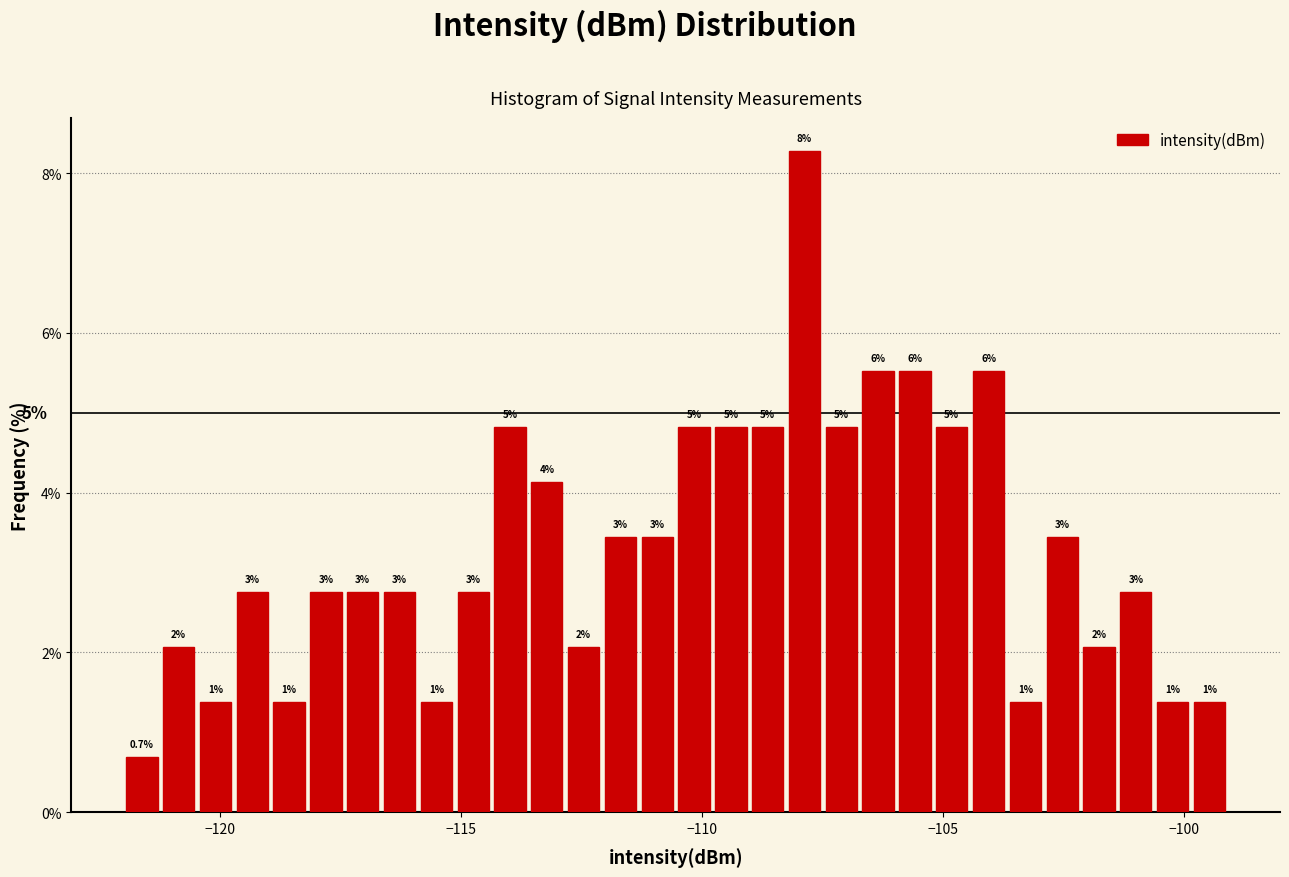

Around what value on the x-axis is the tallest bar? Give the approximate position of its centre, as read against the axis.

-108.0